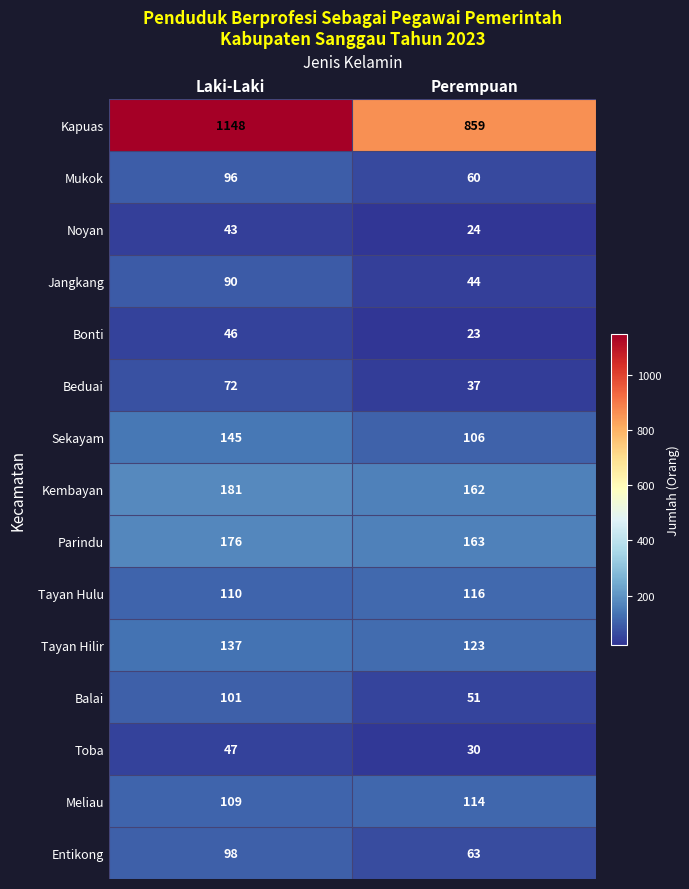

True or false: Noyan has a value of 42 at Perempuan.

False